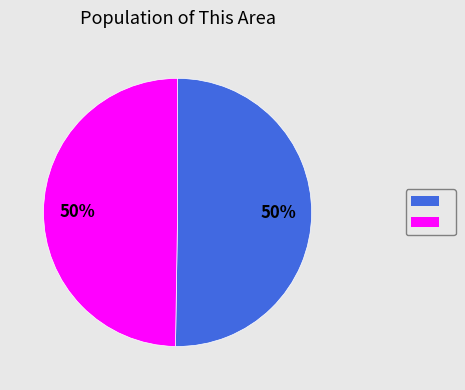

Count the number of slices in the pie.

2